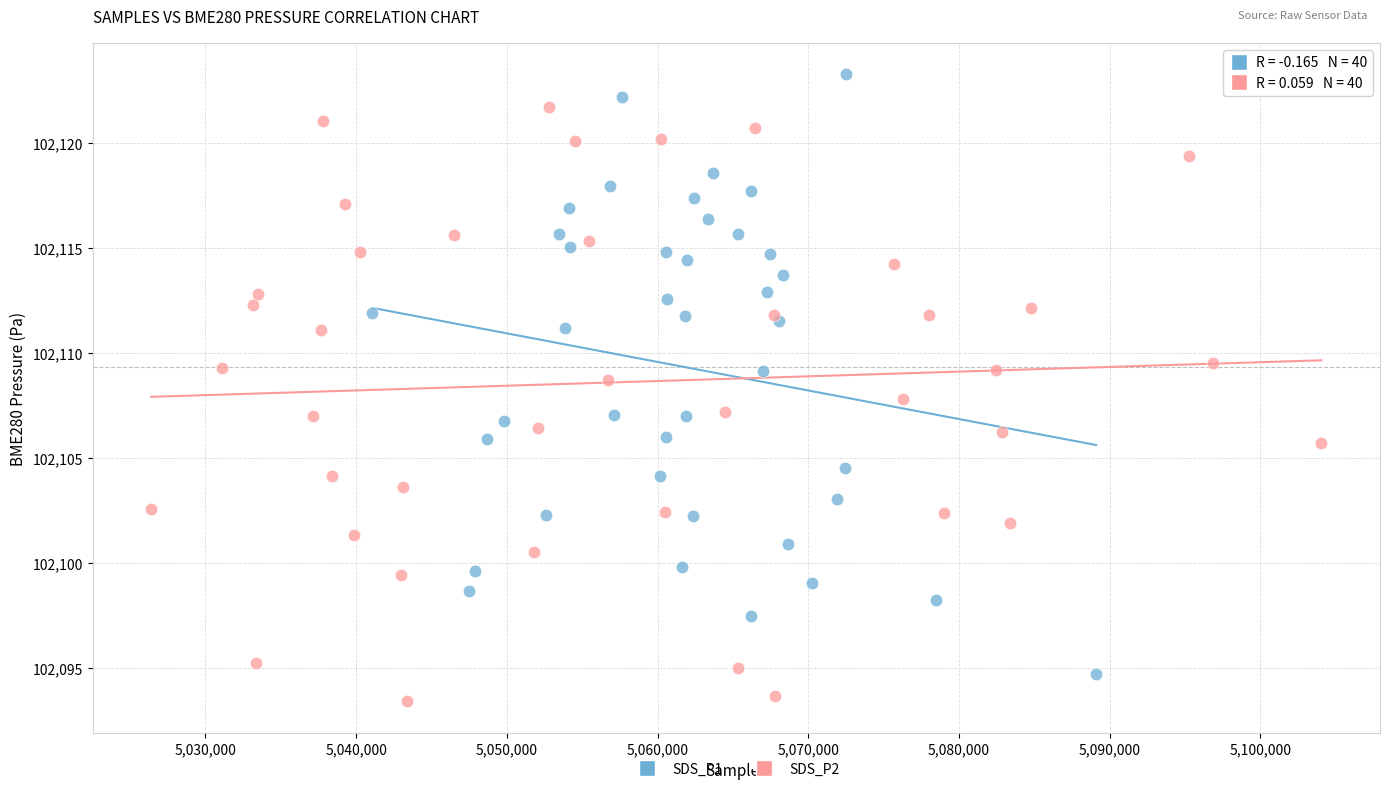

Which series reaches the maximum Y coordinate?

SDS_P1